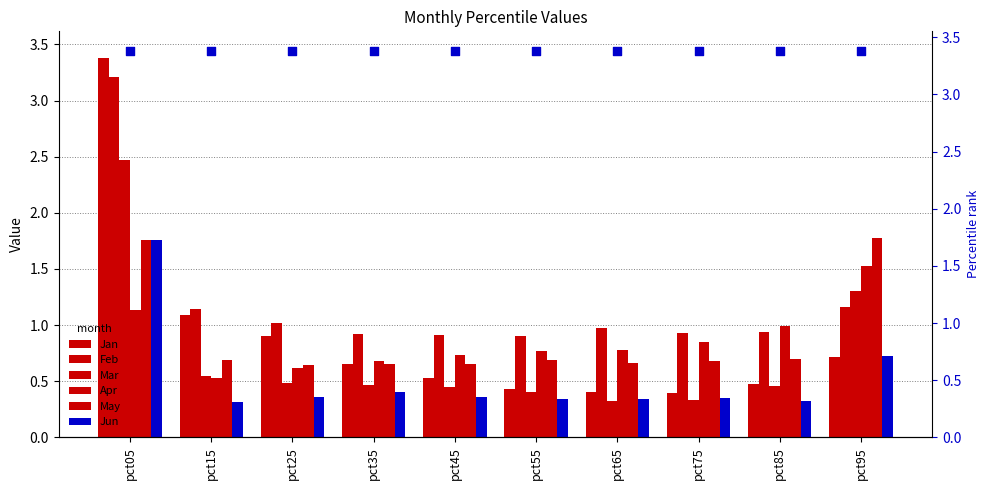

Which series reaches the minimum Y coordinate?

Jun